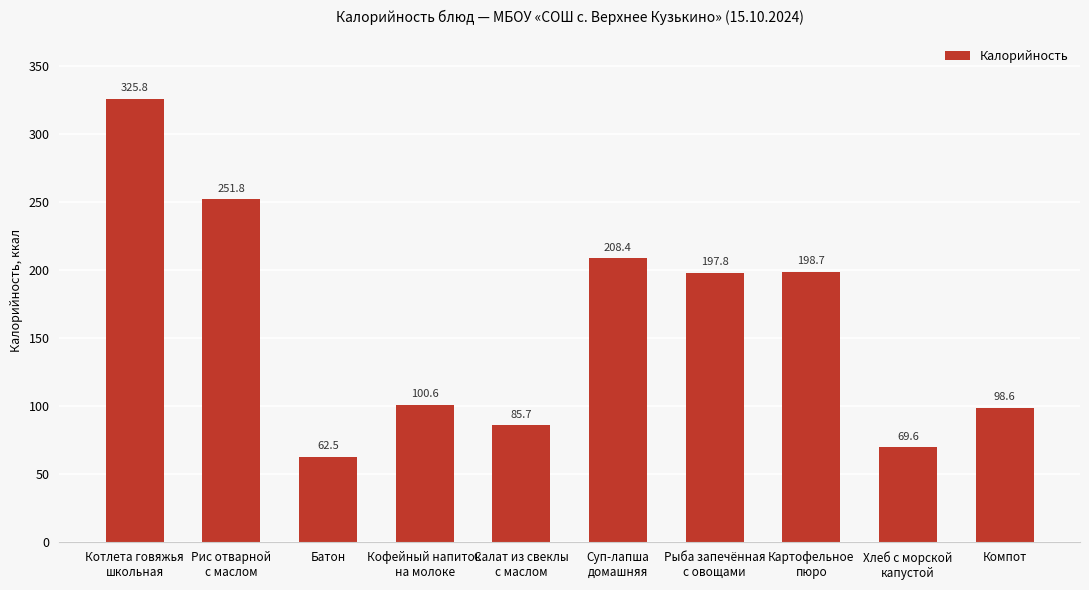

The chart shows a value of 197.8 at Рыба запечённая
с овощами. True or false?

True